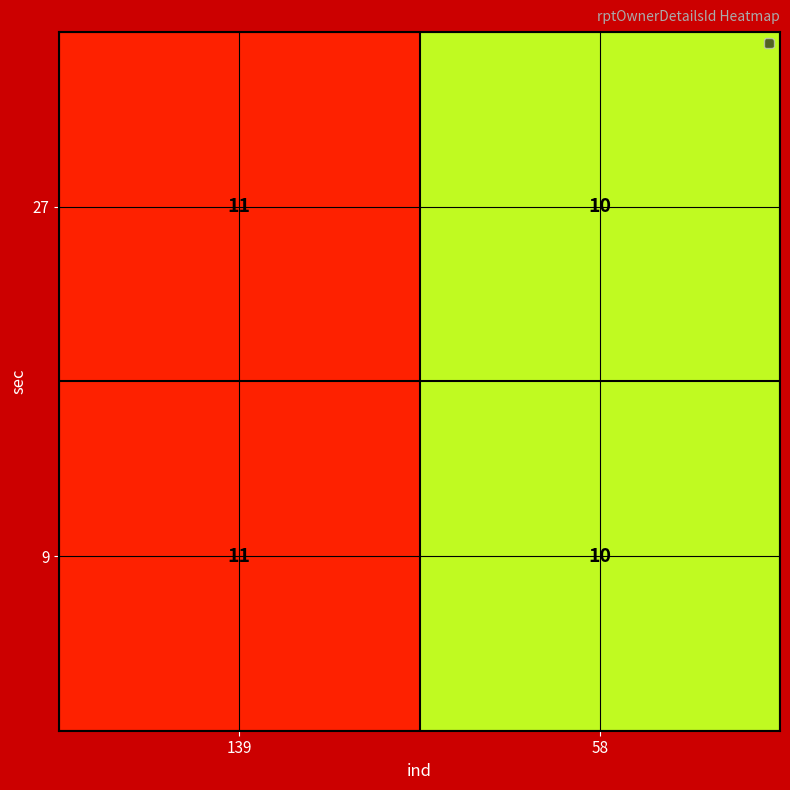

List the labels in order of 27 value, largest first.

139, 58